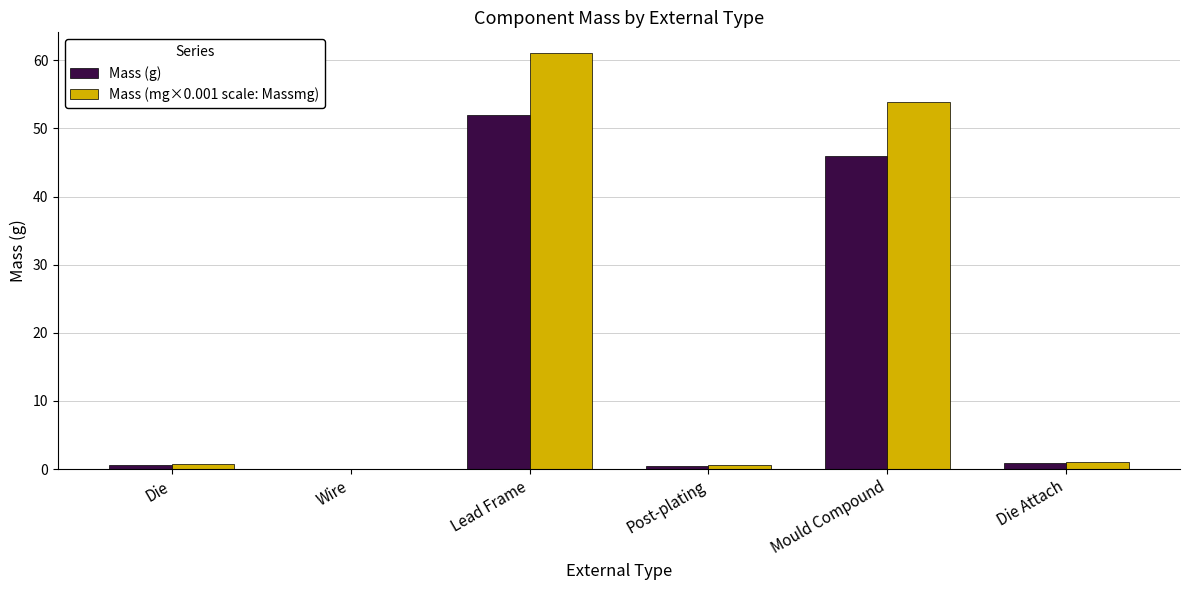

What is the sum of all Mass (g) values?

100.0